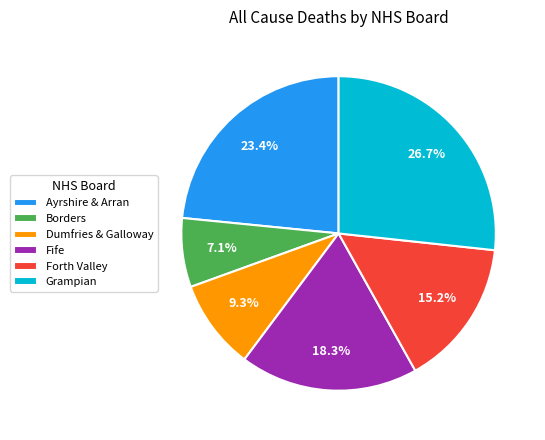

Is there any slice that represents more than half of the pie?

No